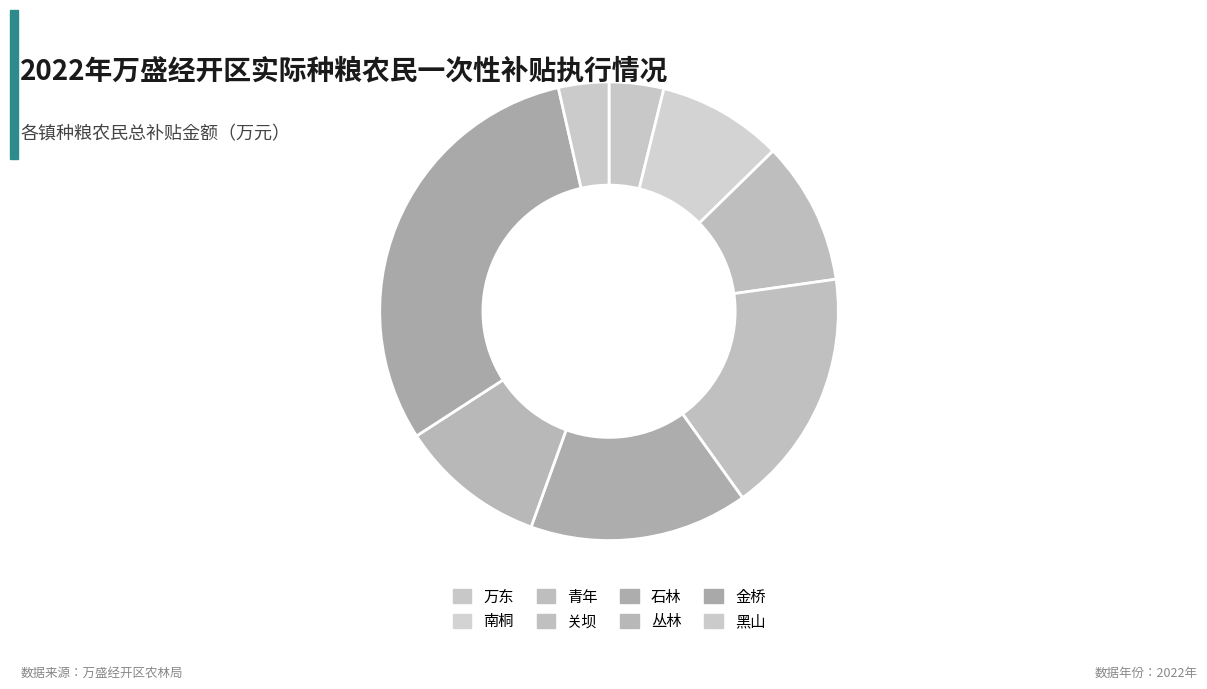

Is 金桥 the majority of the pie?

No